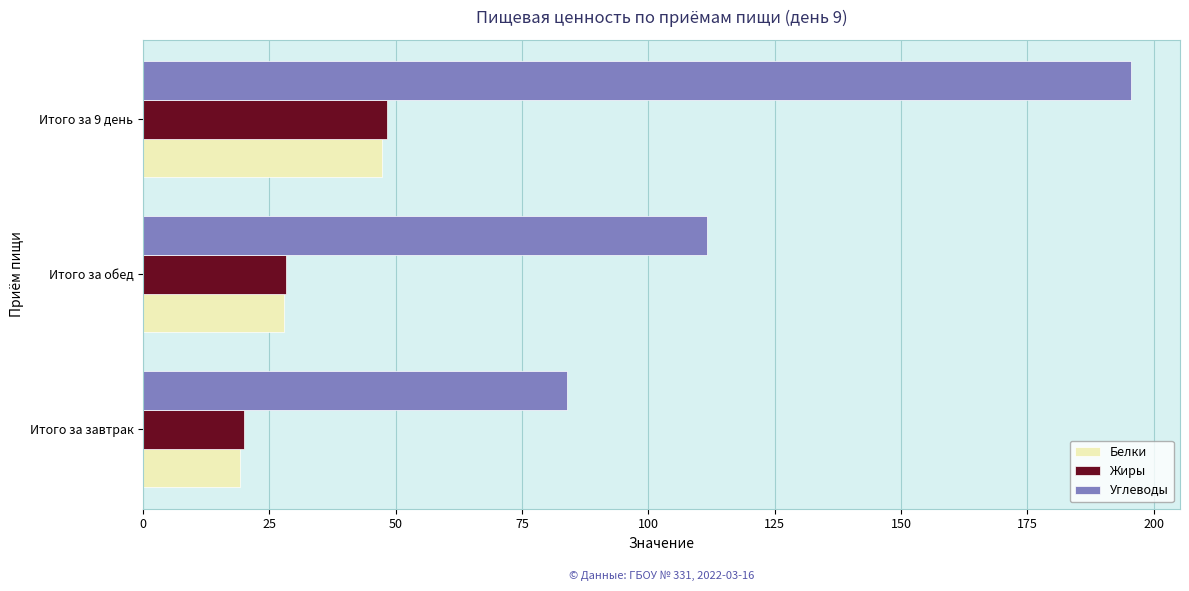

At which category does the chart reach its minimum across all series?

Итого за завтрак